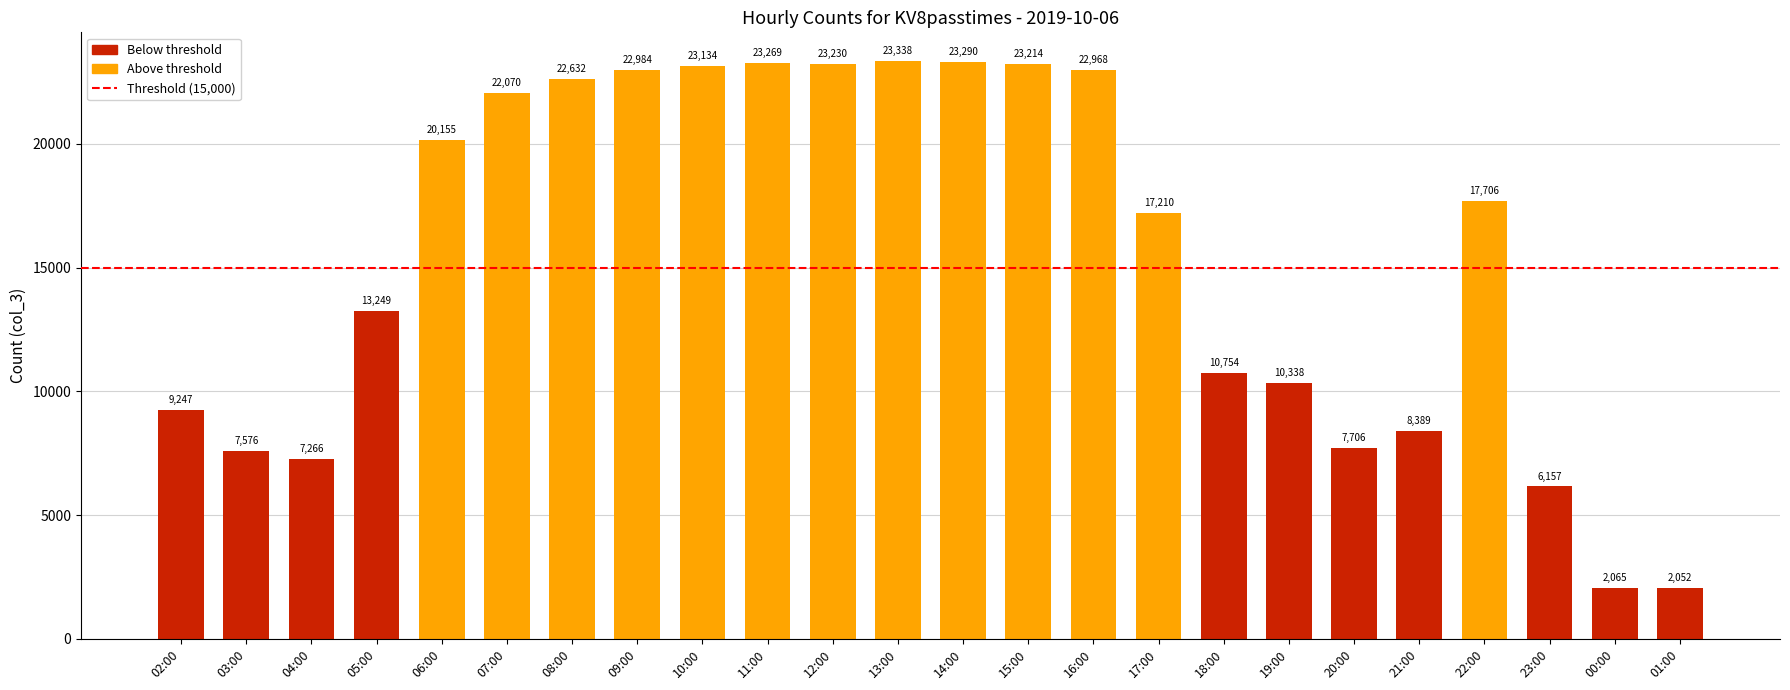

Rank the categories by value from highest to lowest.

13:00, 14:00, 11:00, 12:00, 15:00, 10:00, 09:00, 16:00, 08:00, 07:00, 06:00, 22:00, 17:00, 05:00, 18:00, 19:00, 02:00, 21:00, 20:00, 03:00, 04:00, 23:00, 00:00, 01:00